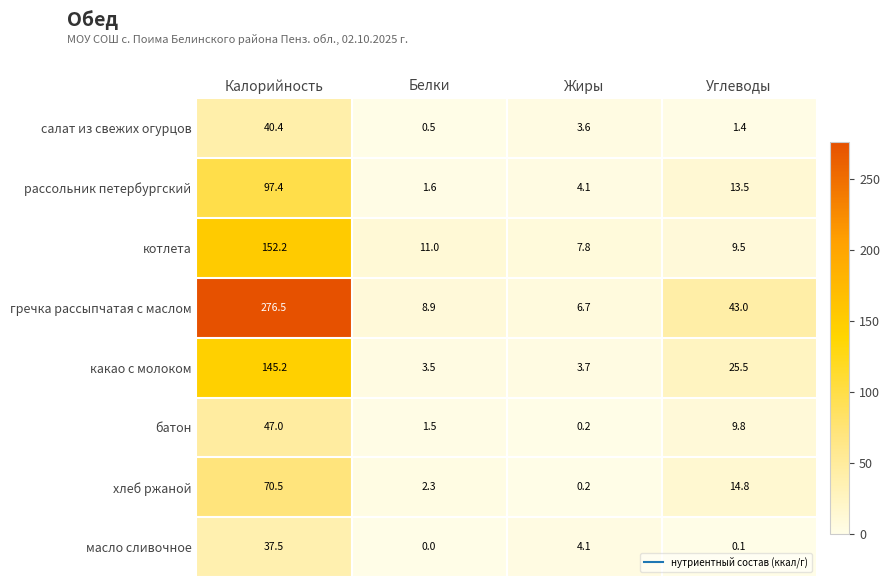

Rank the categories by какао с молоком value from highest to lowest.

Калорийность, Углеводы, Жиры, Белки